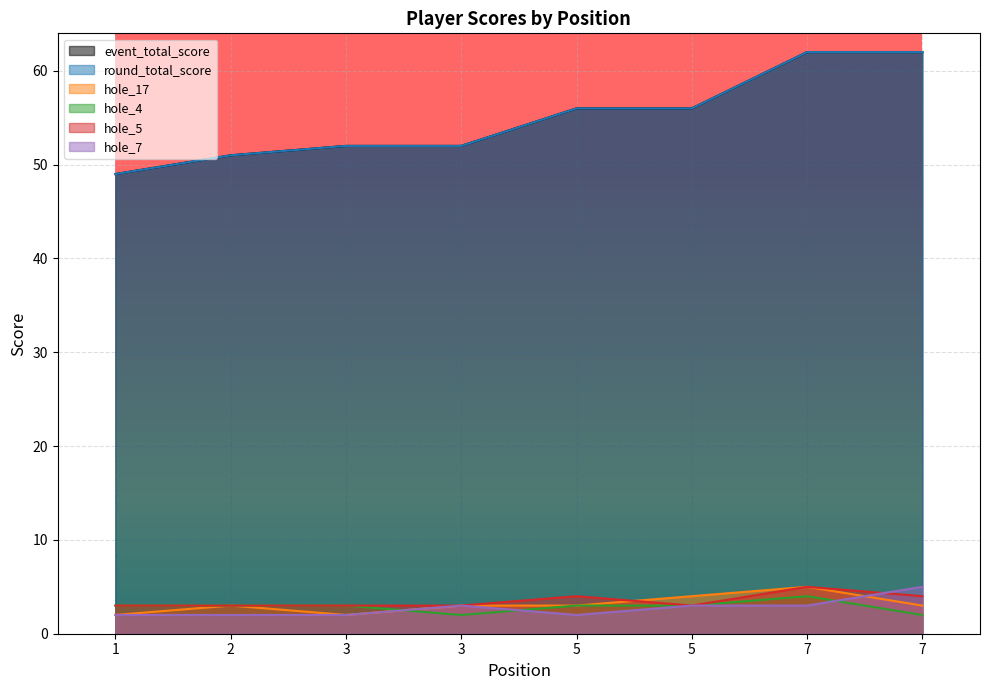

The hole_7 series shows 3 at 5. True or false?

True